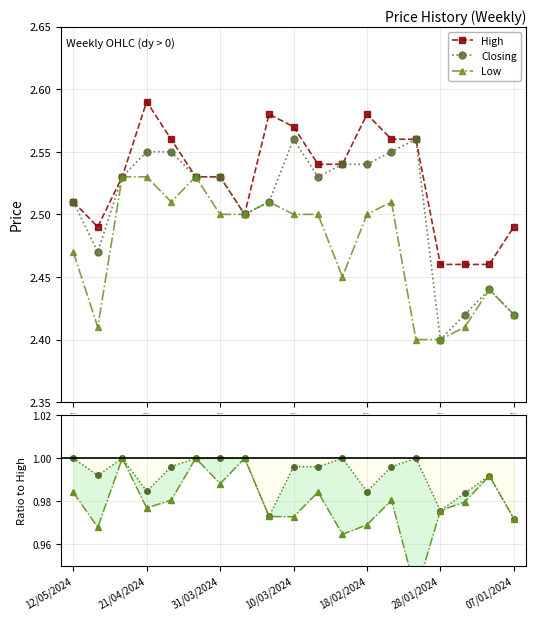

How many interior local peaks does the Low series have?

6